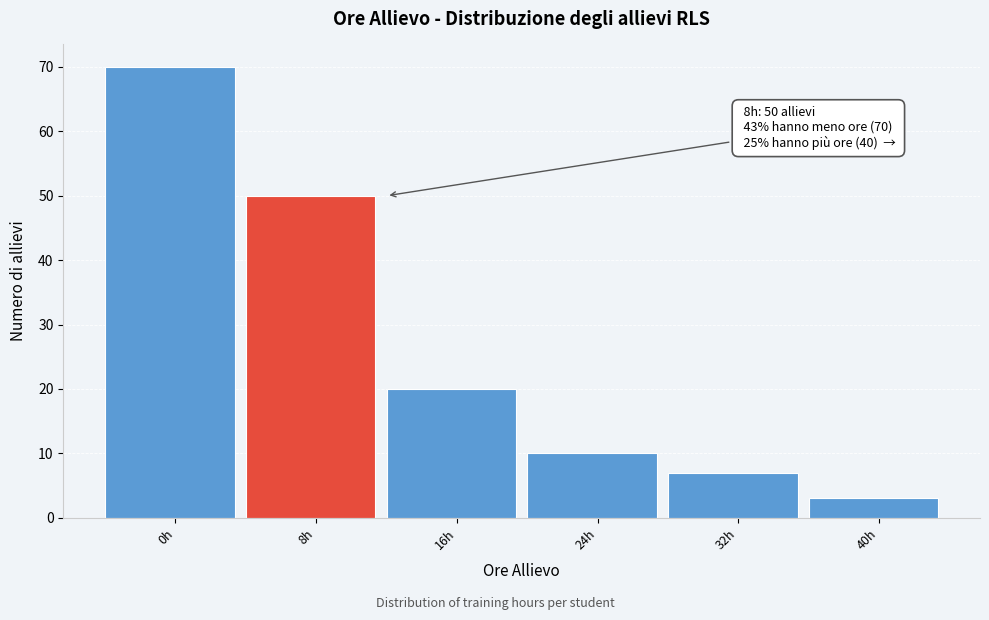

Over which range of the x-axis is the bar tallest?

-4 to 4